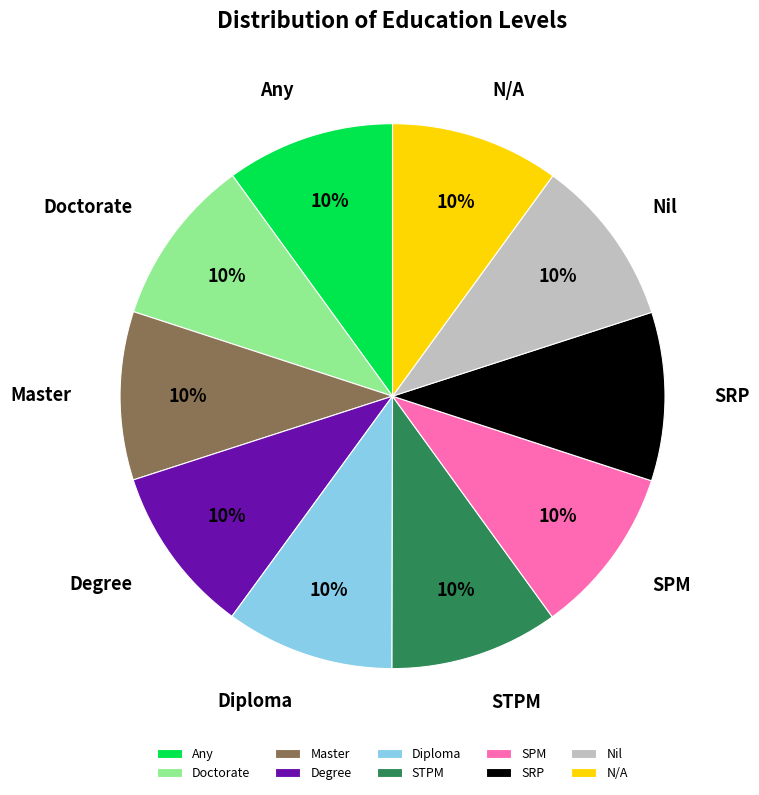

Is there any slice that represents more than half of the pie?

No